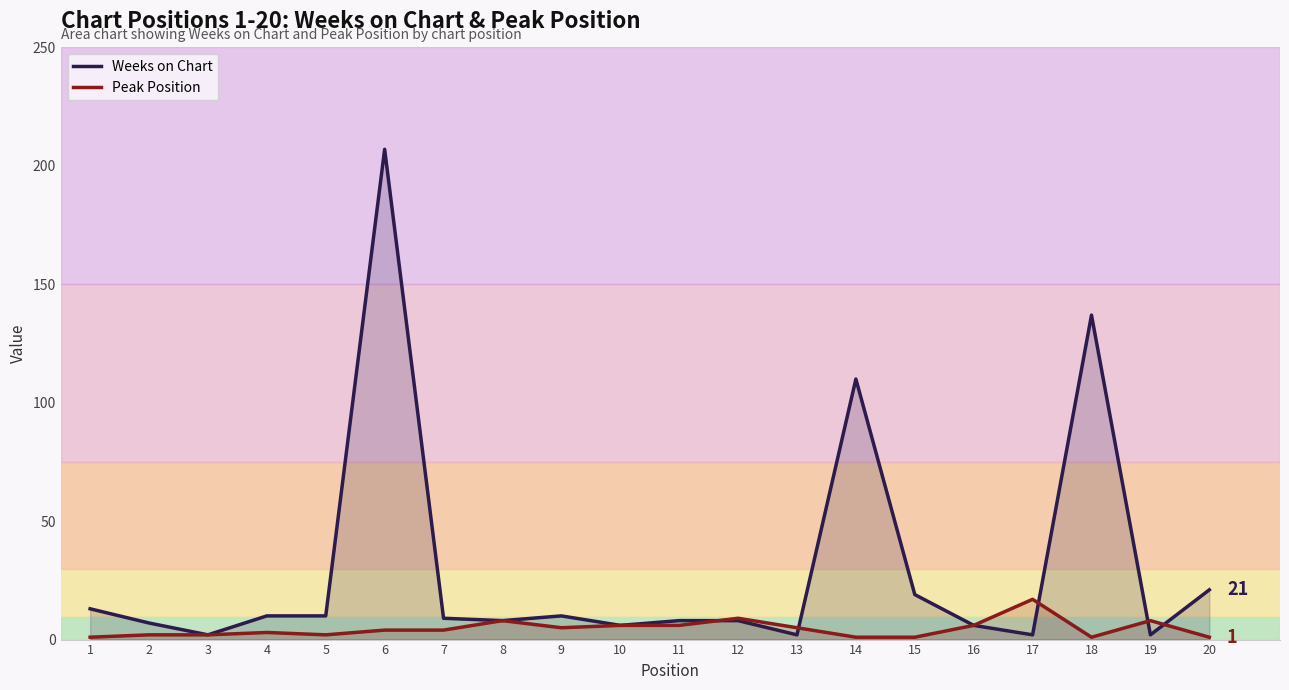

Where is Weeks on Chart nearest to the value 104?

14